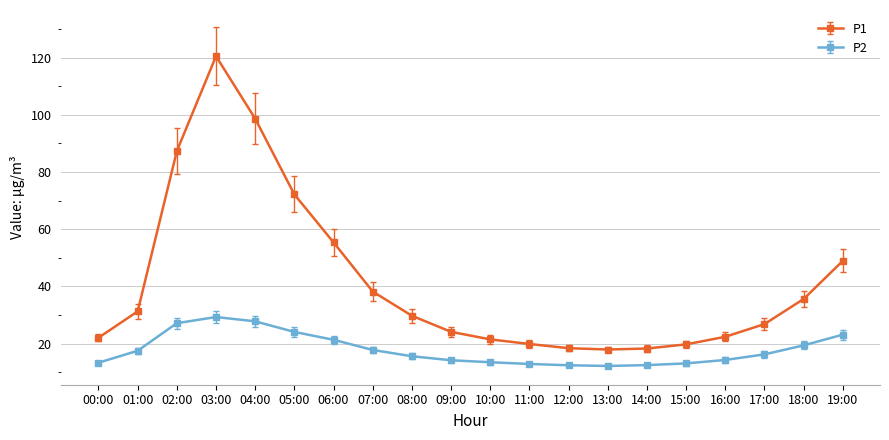

Where is P1 nearest to the value 69?

05:00